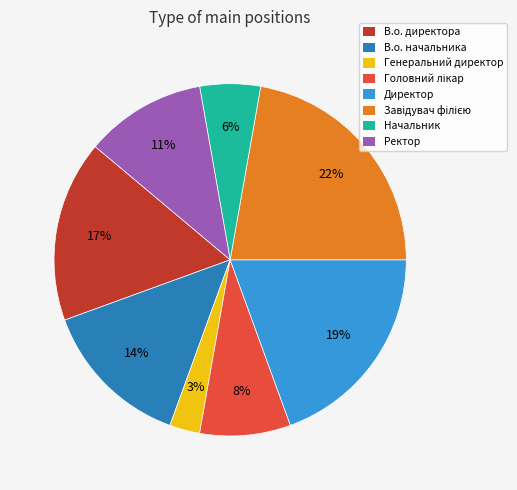

Count the number of slices in the pie.

8